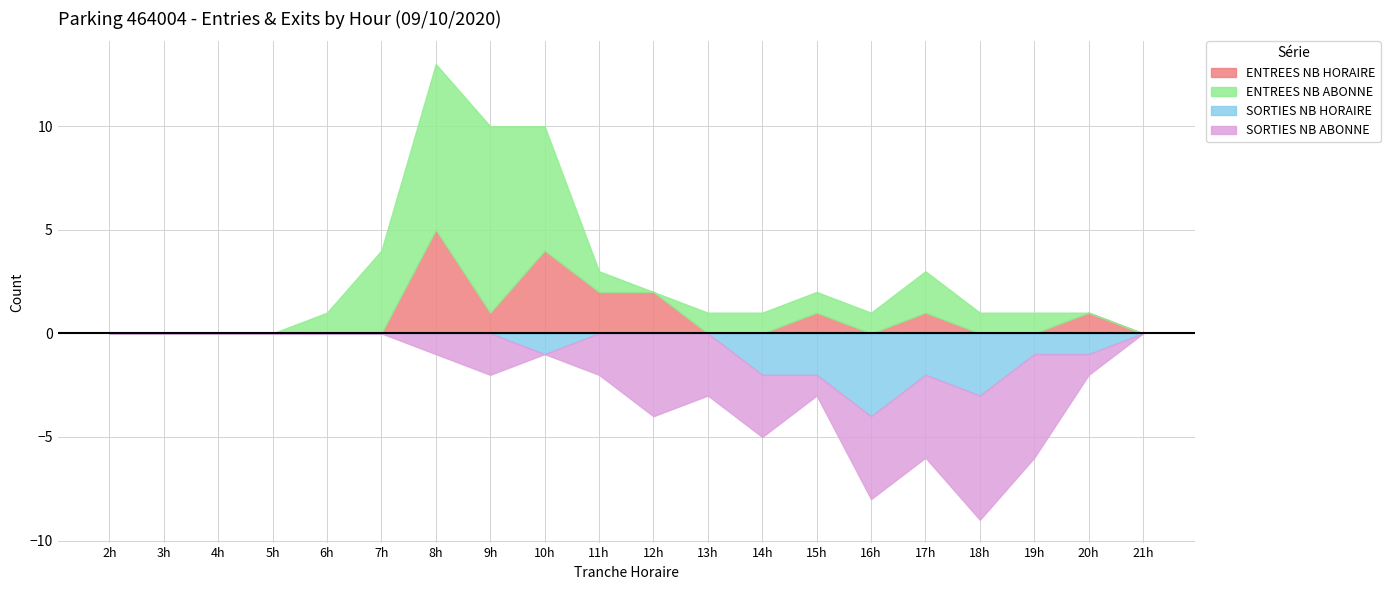

True or false: SORTIES_NB_HORAIRE and ENTREES_NB_ABONNE cross at least once.

True